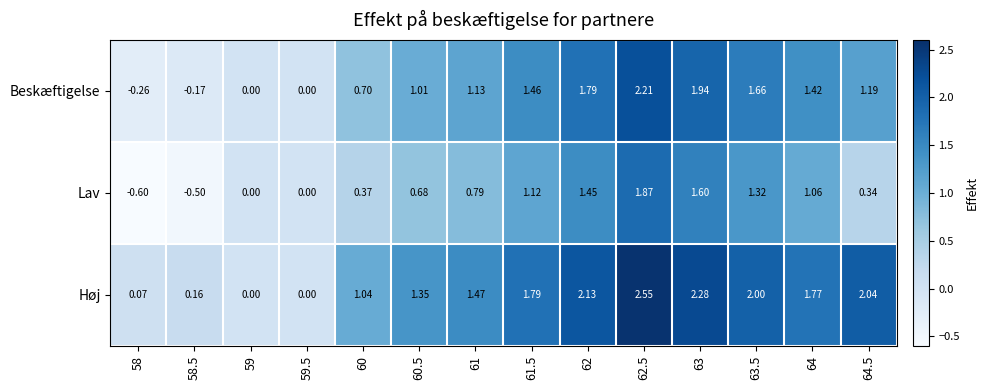

Rank the series by their maximum value, from highest to lowest.

Høj, Beskæftigelse, Lav